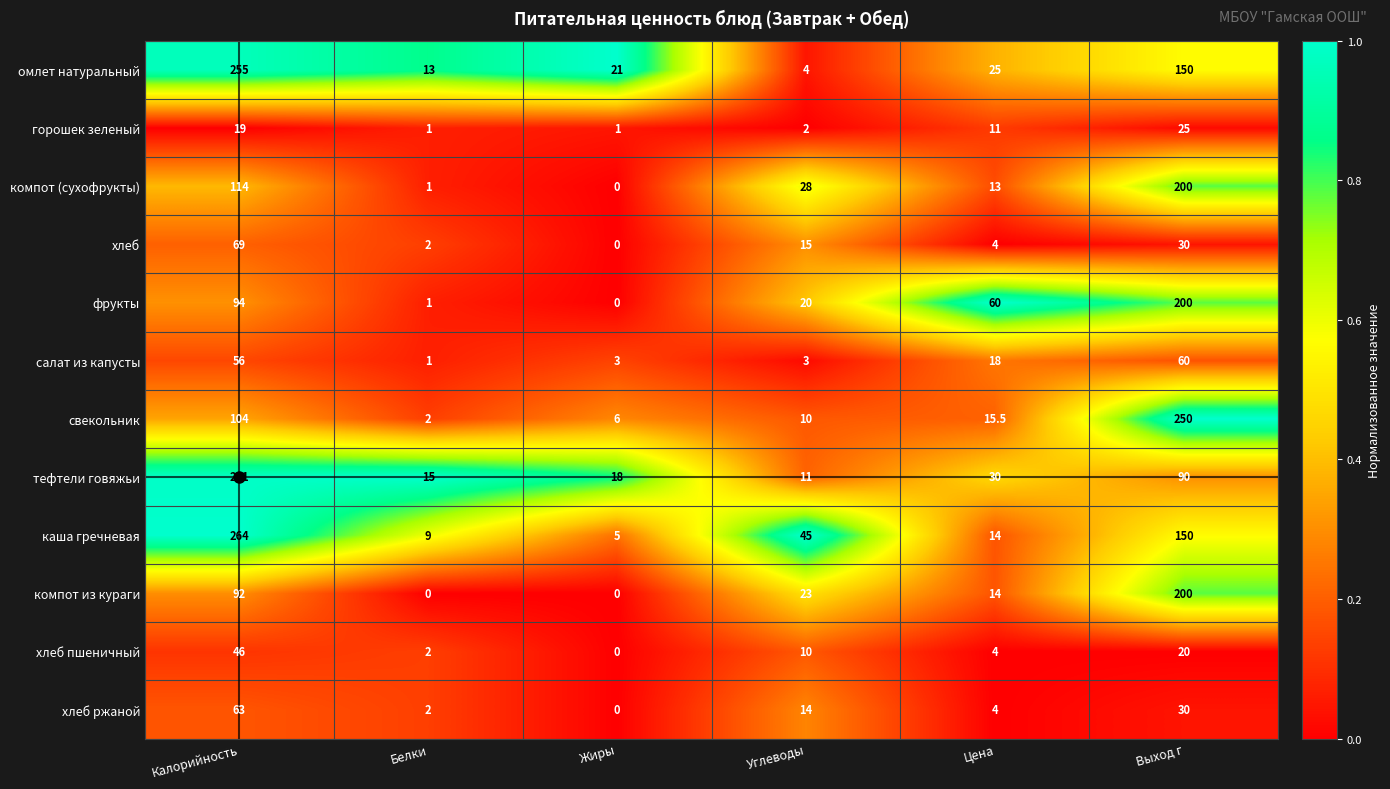

What is the sum of all салат из капусты values?

141.0